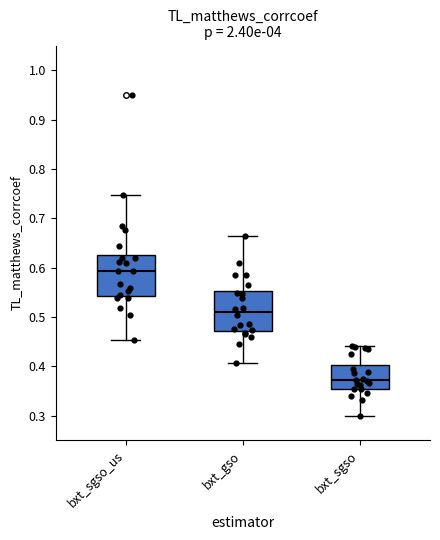

Reading left to right, transcribe this box plot: for each box, give where its median line is, the range the box spans, and where its two whiskers end, as read against the y-axis. The values are not printed on the chart, so give them approximately, as read against the axis.

bxt_sgso_us: median 0.59, box 0.54 to 0.63, whiskers 0.45 to 0.75
bxt_gso: median 0.51, box 0.47 to 0.55, whiskers 0.41 to 0.66
bxt_sgso: median 0.37, box 0.35 to 0.40, whiskers 0.30 to 0.44